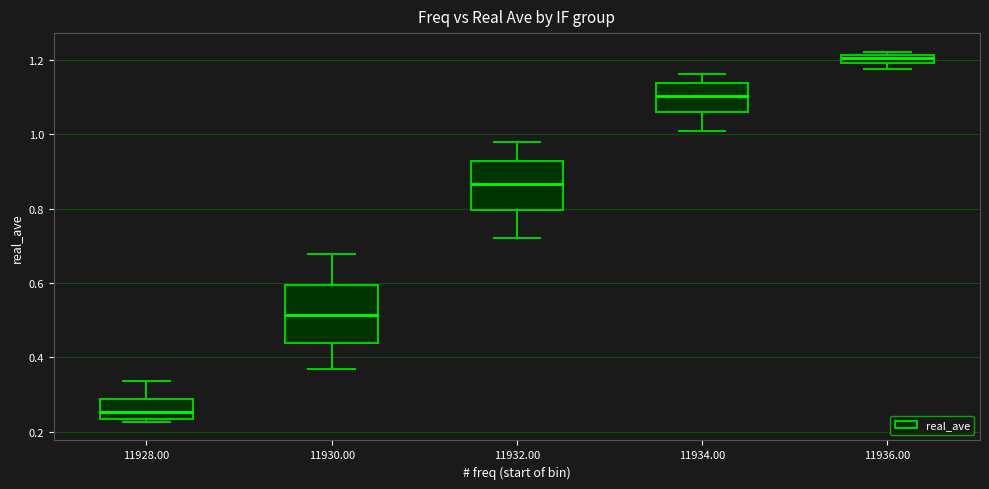

Which box is the tallest, from its lower edge to its upper edge?

11930.00